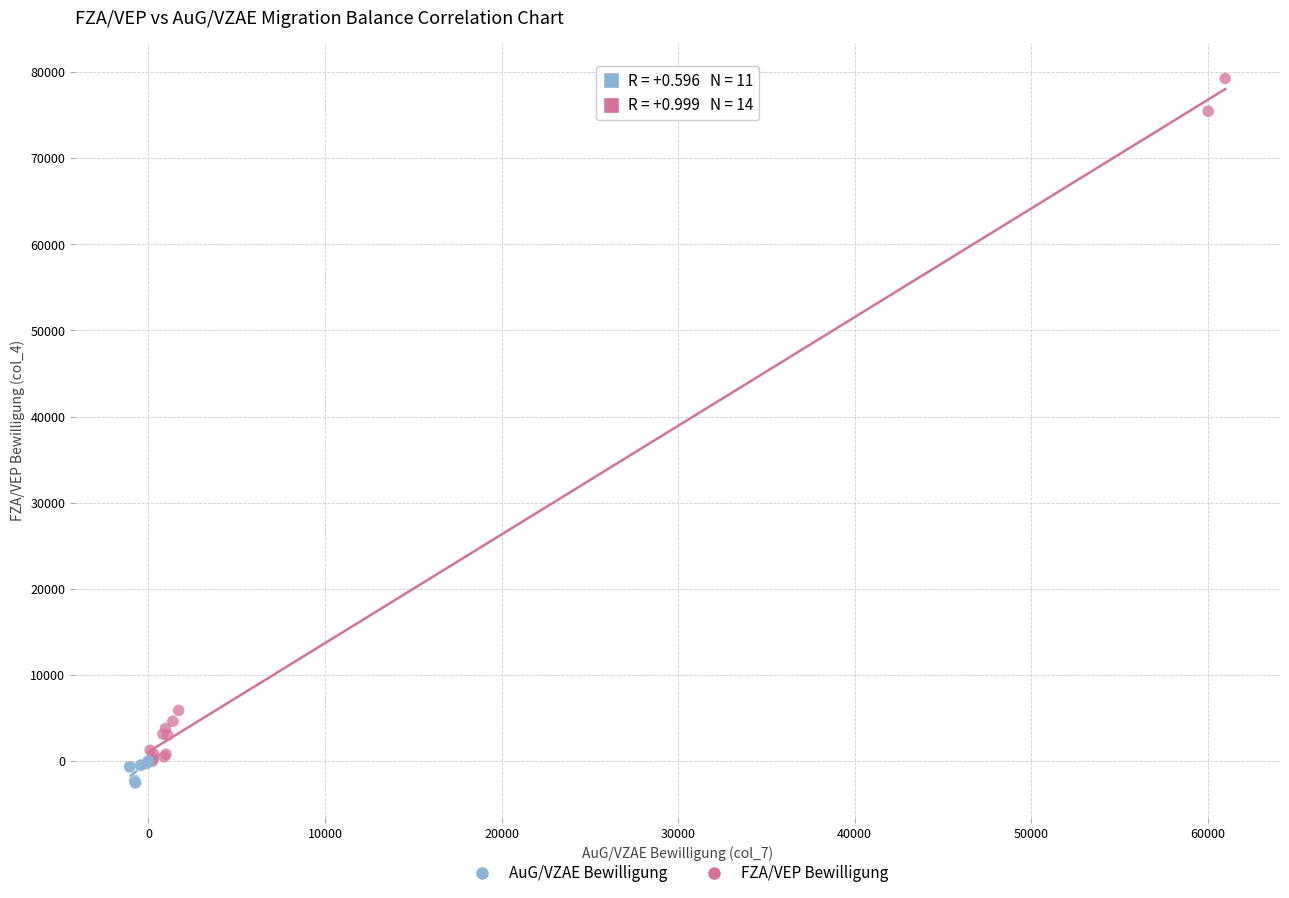

Which series has the largest Y range (max minus min)?

FZA/VEP Bewilligung